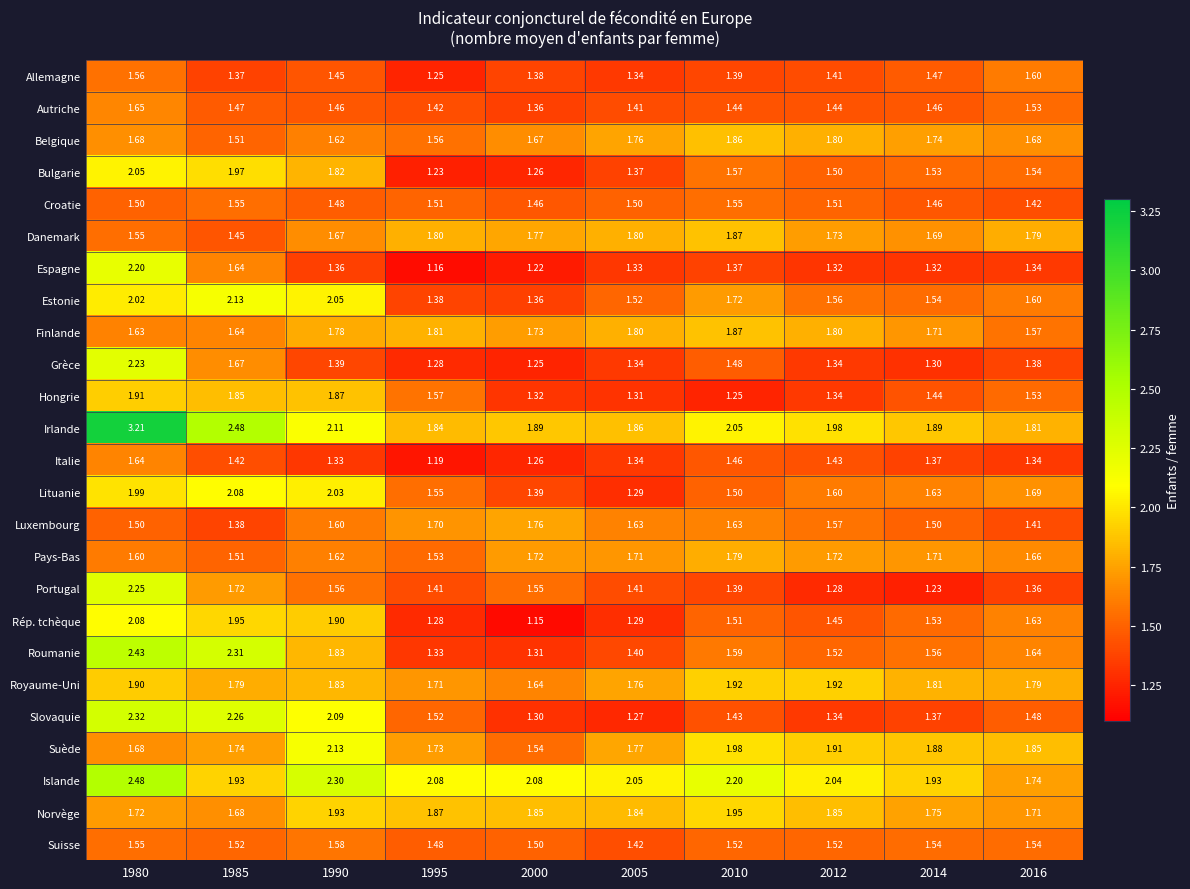

Is the value of Roumanie at 1990 greater than the value of Croatie at 1990?

Yes